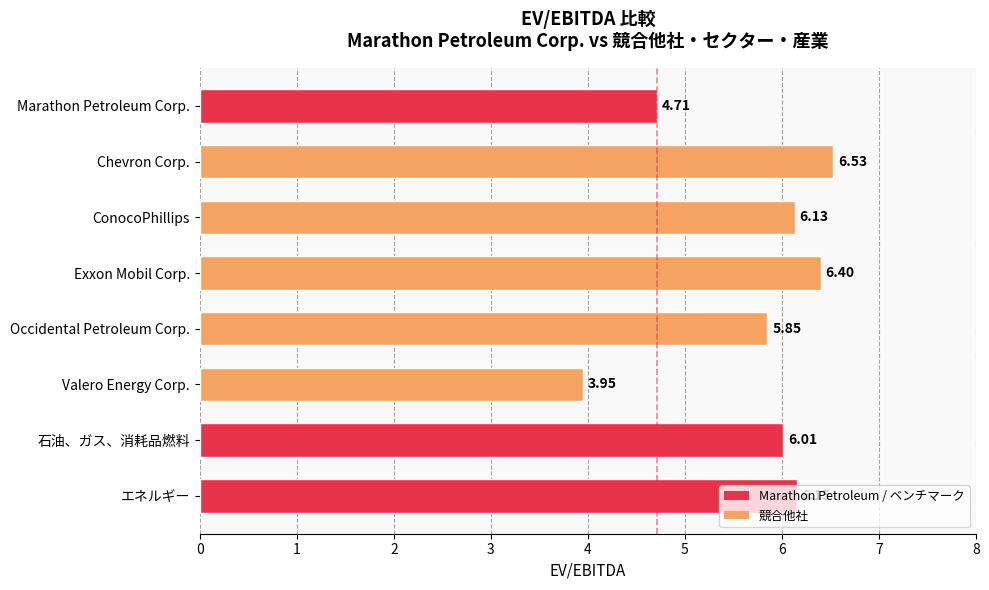

What is the maximum value shown in the chart?

6.5